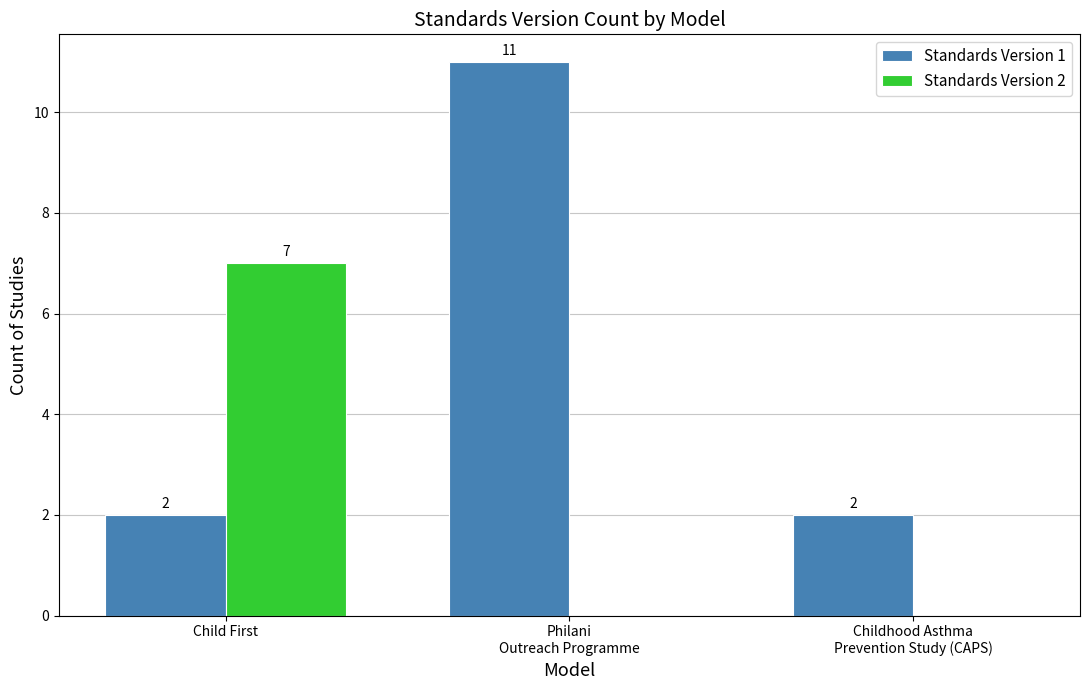

True or false: Standards Version 2 has a value of 0 at Philani
Outreach Programme.

True